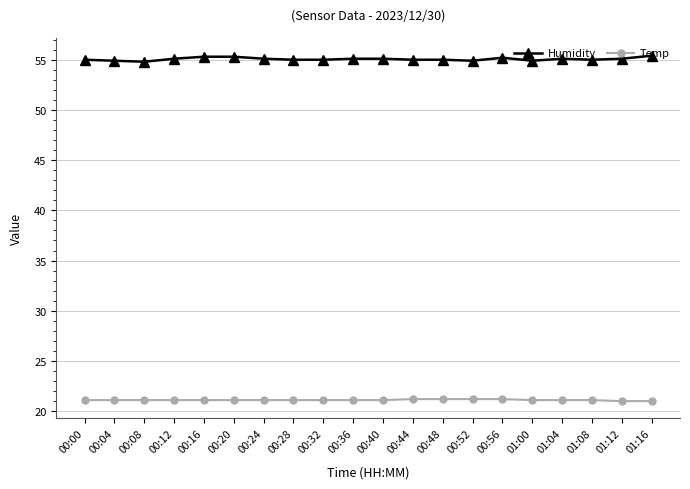

True or false: Temp has a value of 21.1 at 00:12.

True